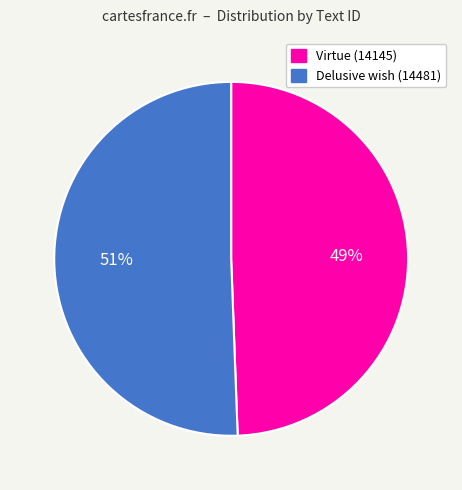

Rank the categories by value from highest to lowest.

Delusive wish (14481), Virtue (14145)